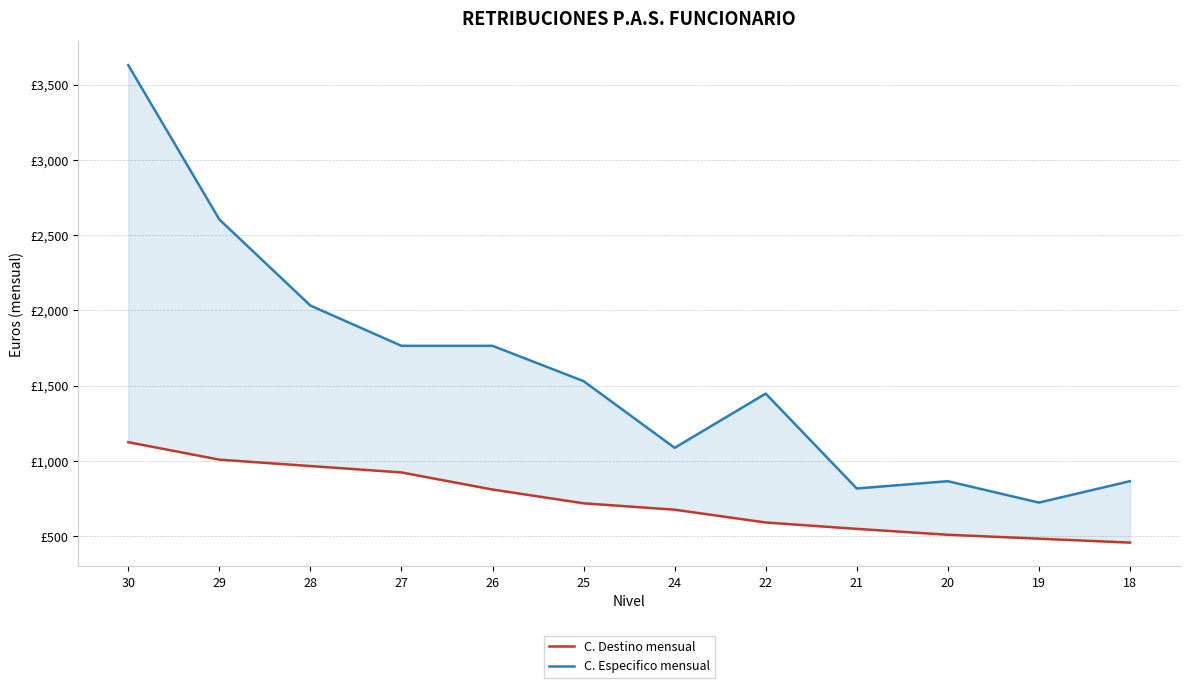

What are all the series names shown in the legend?

C. Destino mensual, C. Especifico mensual